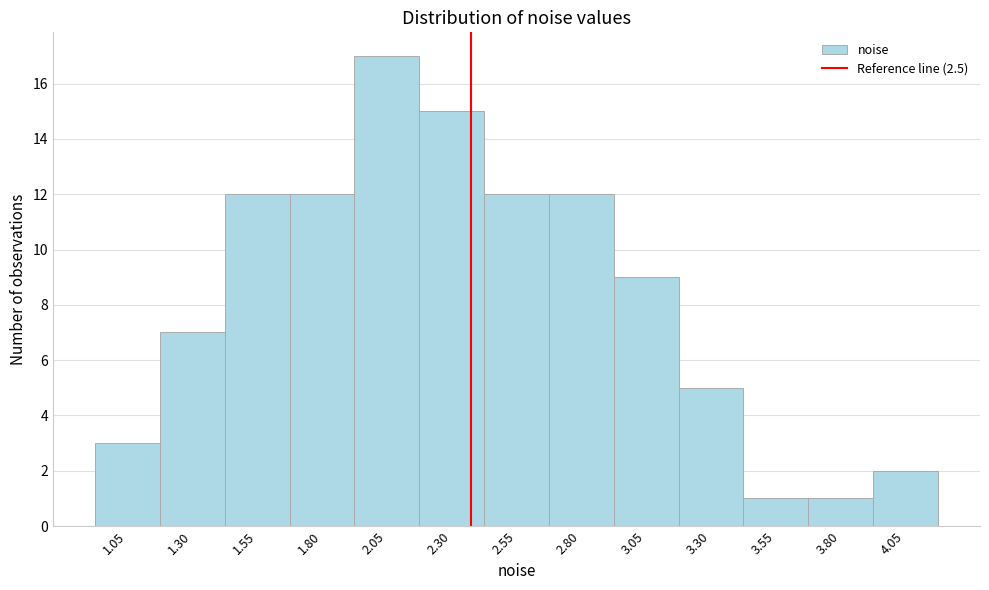

Reading right to left, transcribe all the data shown in this chart.

2	1	1	5	9	12	12	15	17	12	12	7	3